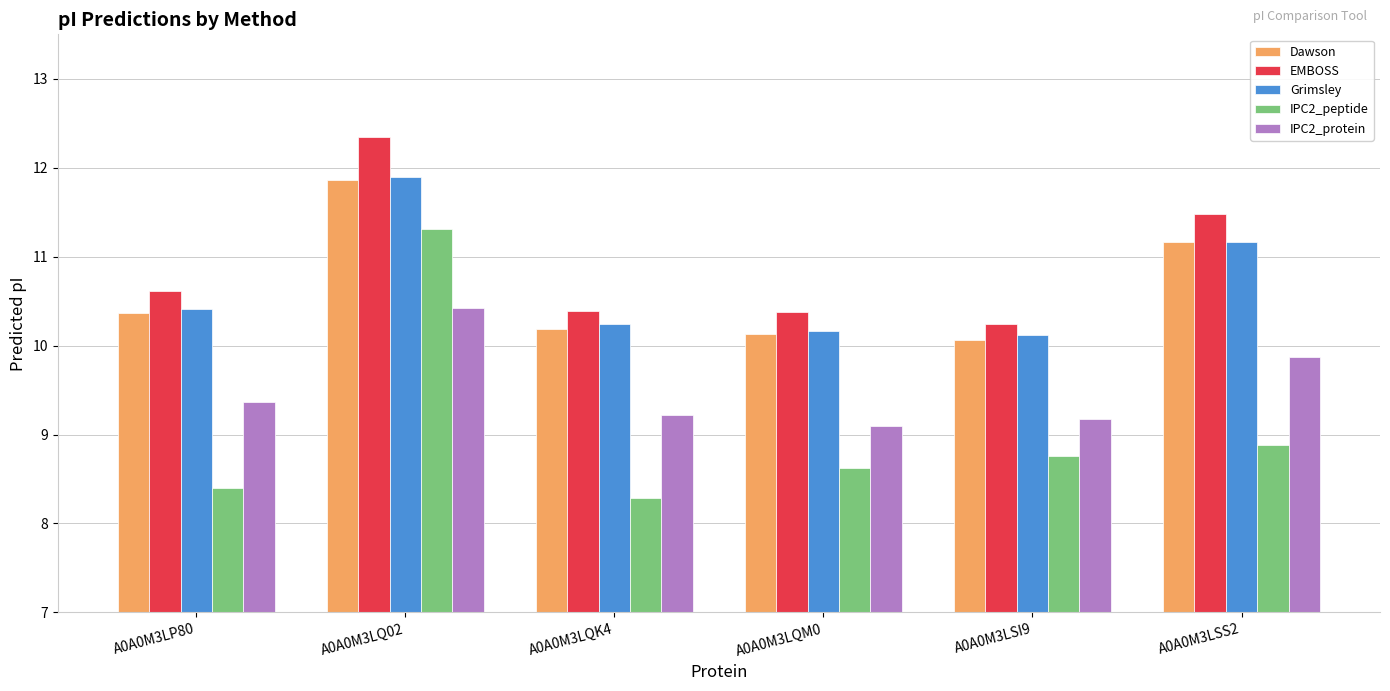

Is the value of EMBOSS at A0A0M3LQK4 greater than the value of IPC2_protein at A0A0M3LP80?

Yes